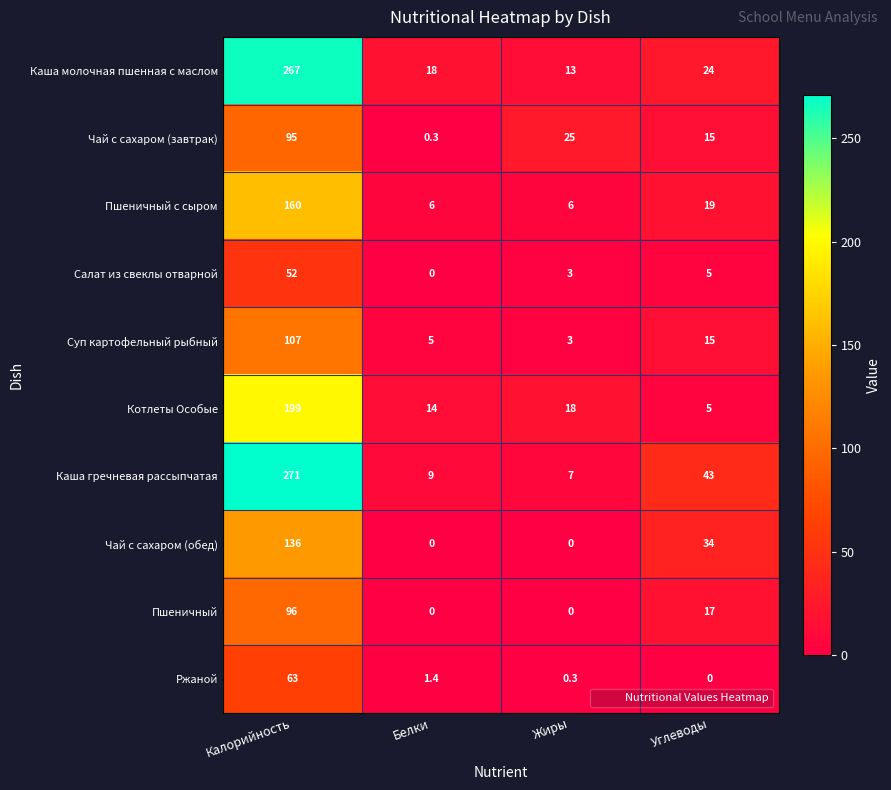

What is the approximate value of Салат из свеклы отварной at Углеводы?

5.0